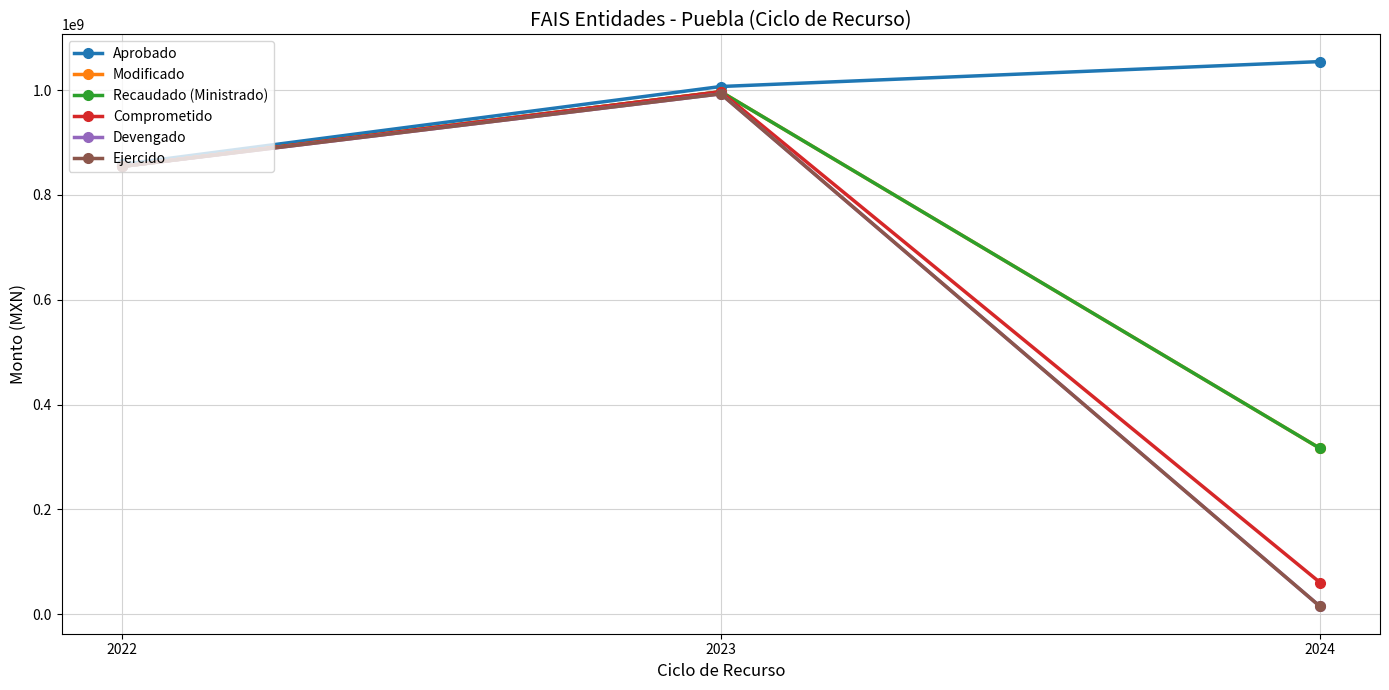

Is this an area chart (filled region under the line)?

No